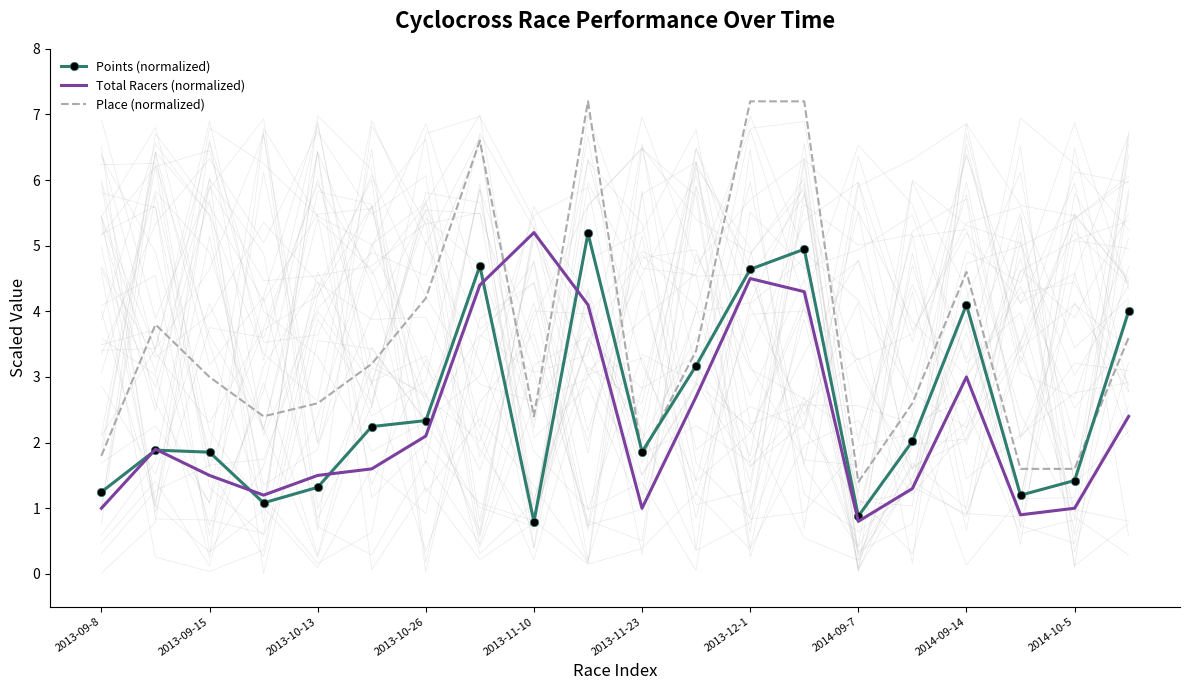

What is the approximate value of Place (normalized) at 2013-11-10?

2.4